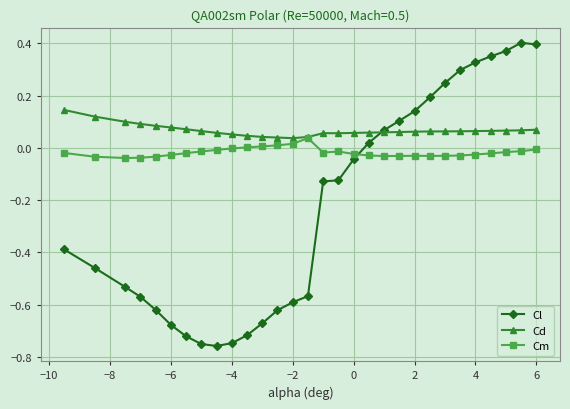

How many intersections are there between Cd and Cl?

1